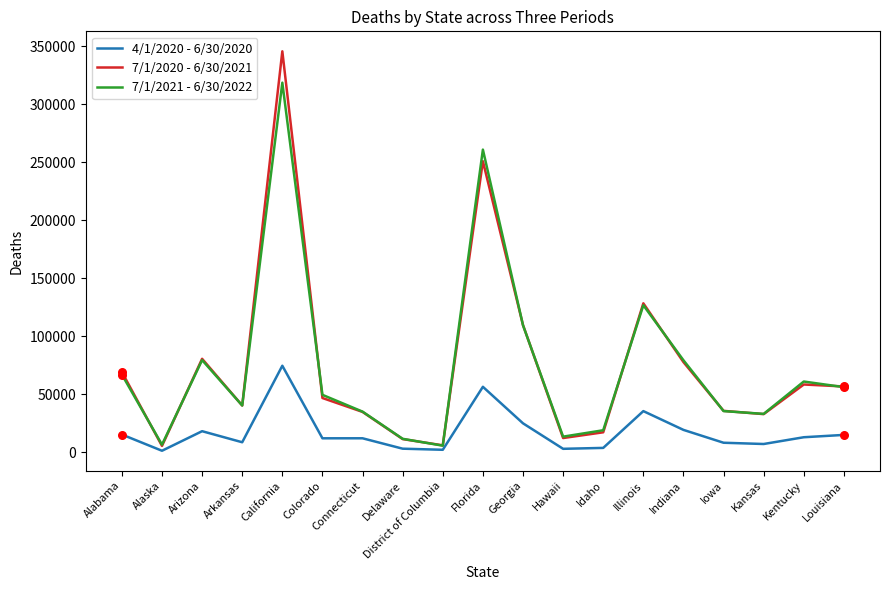

What are all the series names shown in the legend?

4/1/2020 - 6/30/2020, 7/1/2020 - 6/30/2021, 7/1/2021 - 6/30/2022